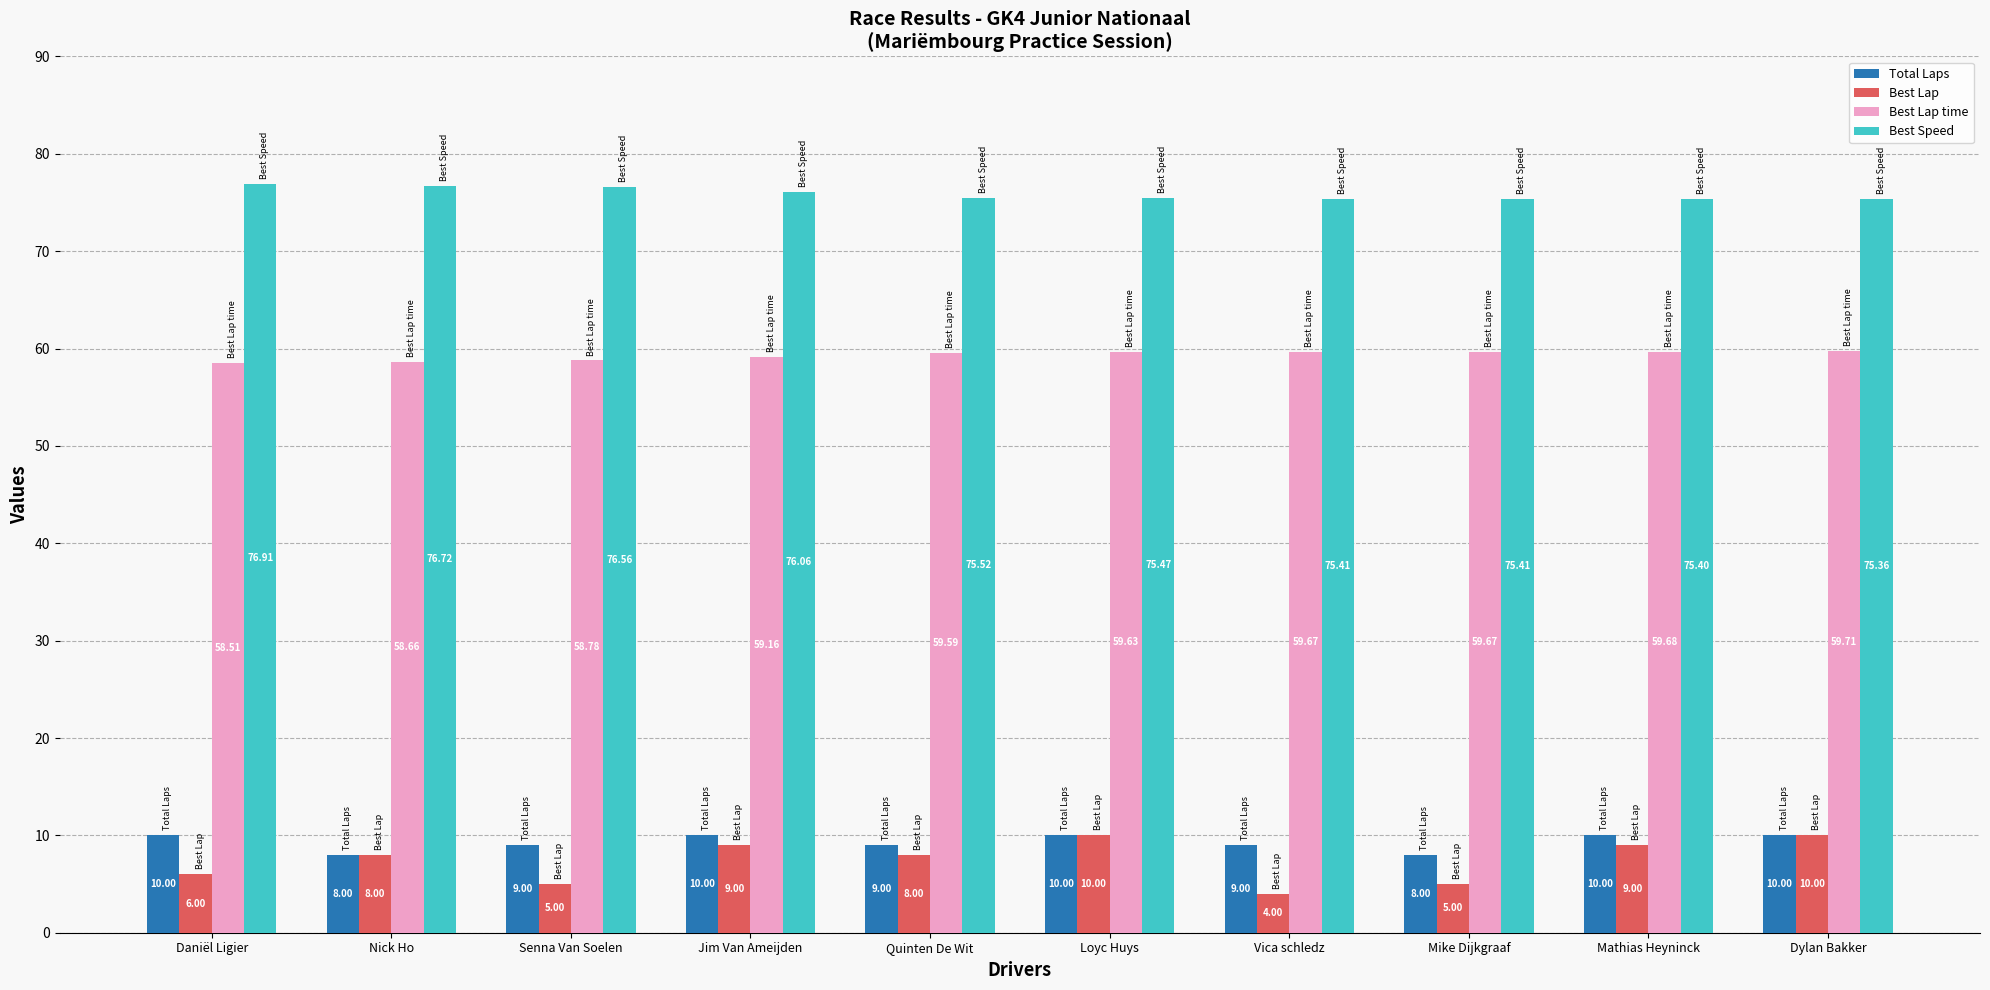

What is the smallest value displayed?

4.0